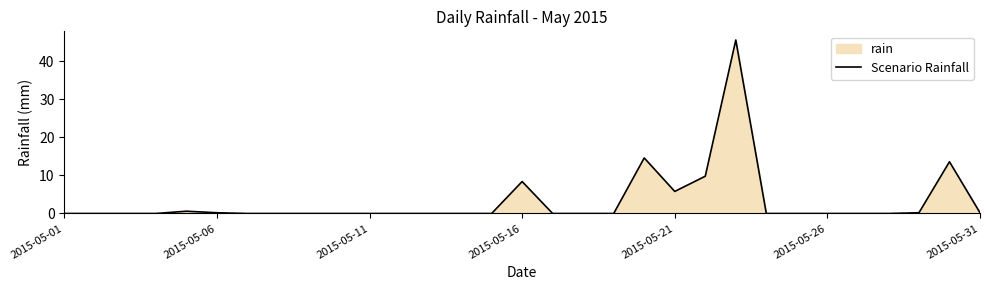

What is the greatest value displayed?

45.6